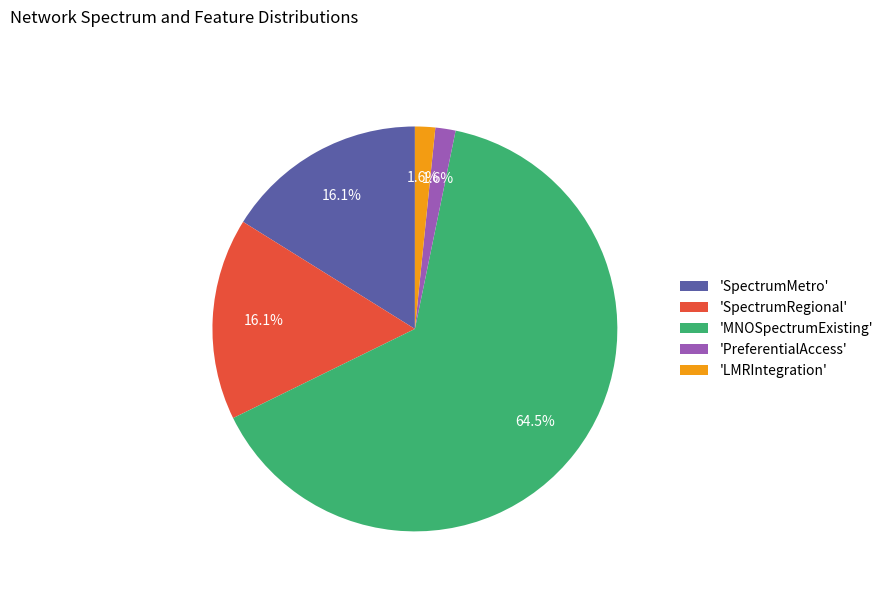

What percentage do 'LMRIntegration' and 'PreferentialAccess' together represent?

3.2%